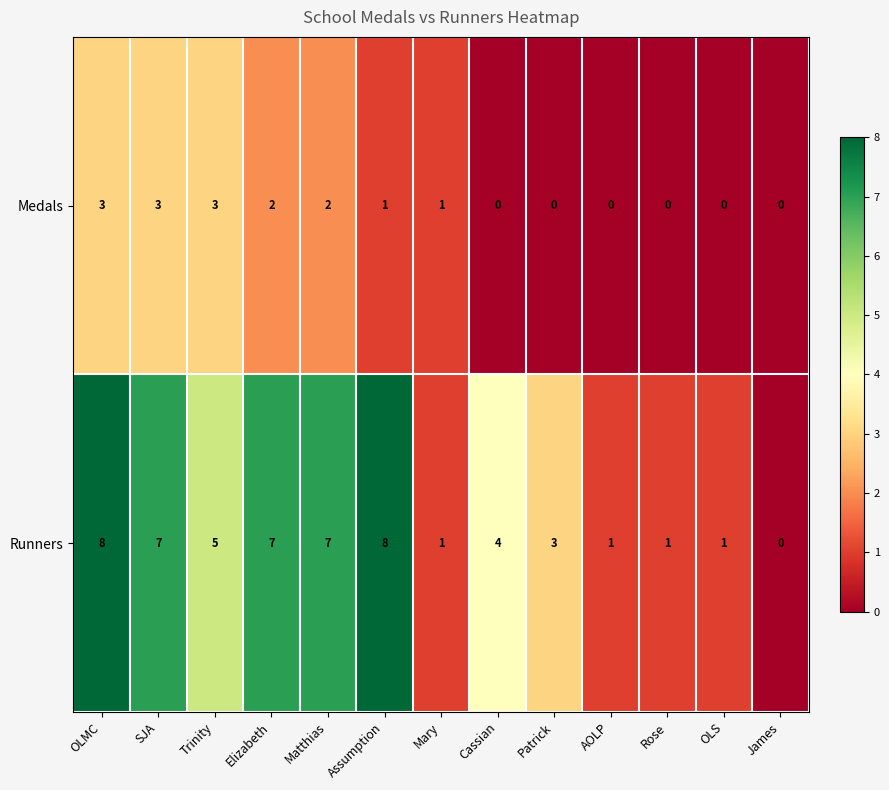

Reading left to right, list all the values displayed in this chart.

Medals: 3	3	3	2	2	1	1	0	0	0	0	0	0
Runners: 8	7	5	7	7	8	1	4	3	1	1	1	0